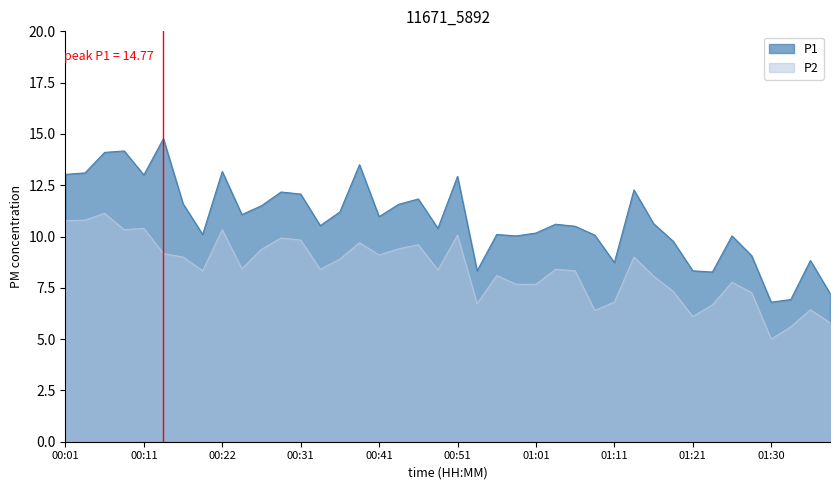

Which series has the largest range (max minus min)?

P1